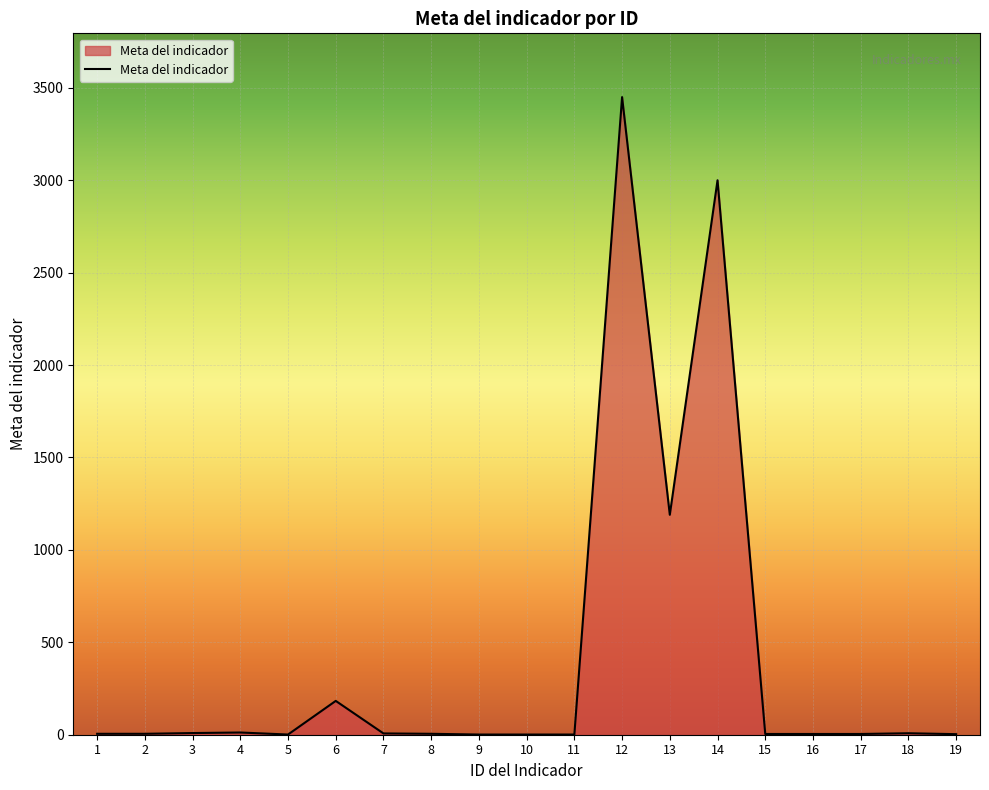

Where is the data nearest to the value 1725?

13